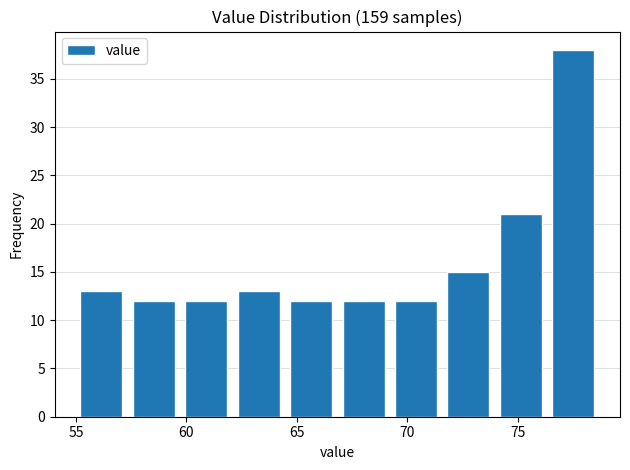

Reading left to right, transcribe this chart: for each bar, give the range it covers on the x-axis and its height. Neither the bar edges nor the heights are printed on the chart, so give them approximately, as read against the axes.

55.0 to 57.5: 13
57.5 to 59.5: 12
59.5 to 62.0: 12
62.0 to 64.5: 13
64.5 to 67.0: 12
67.0 to 69.0: 12
69.0 to 71.5: 12
71.5 to 74.0: 15
74.0 to 76.5: 21
76.5 to 78.5: 38